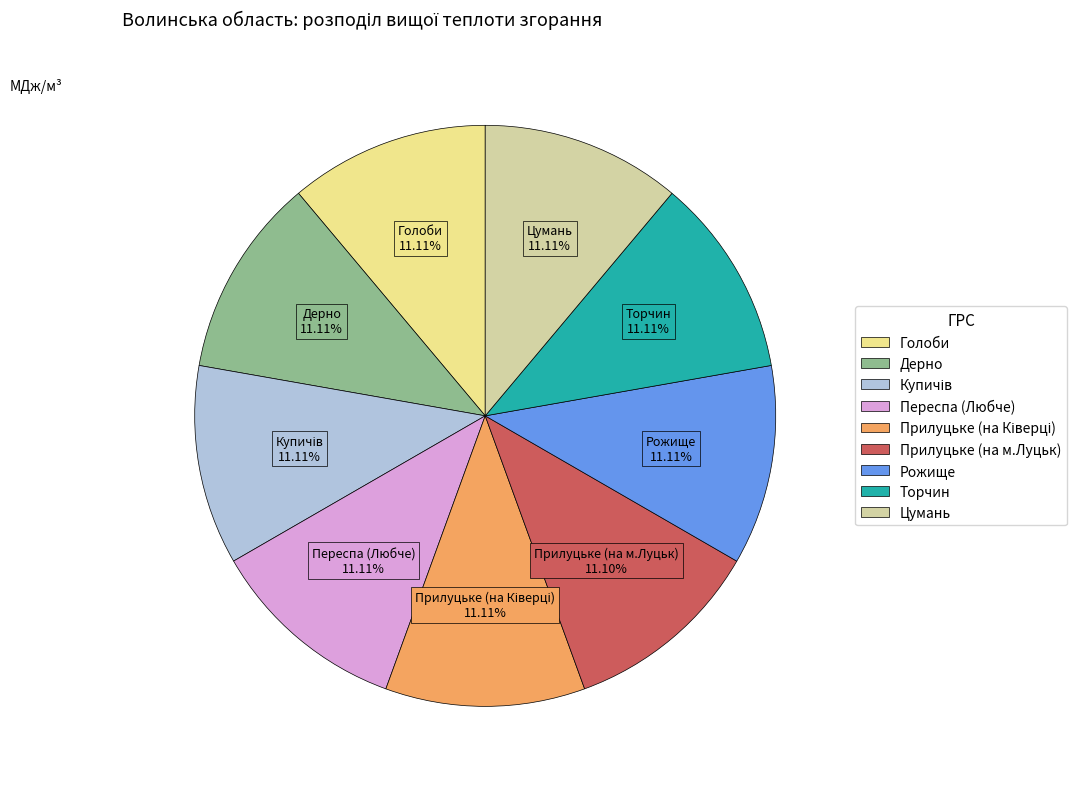

How many segments does this pie chart have?

9